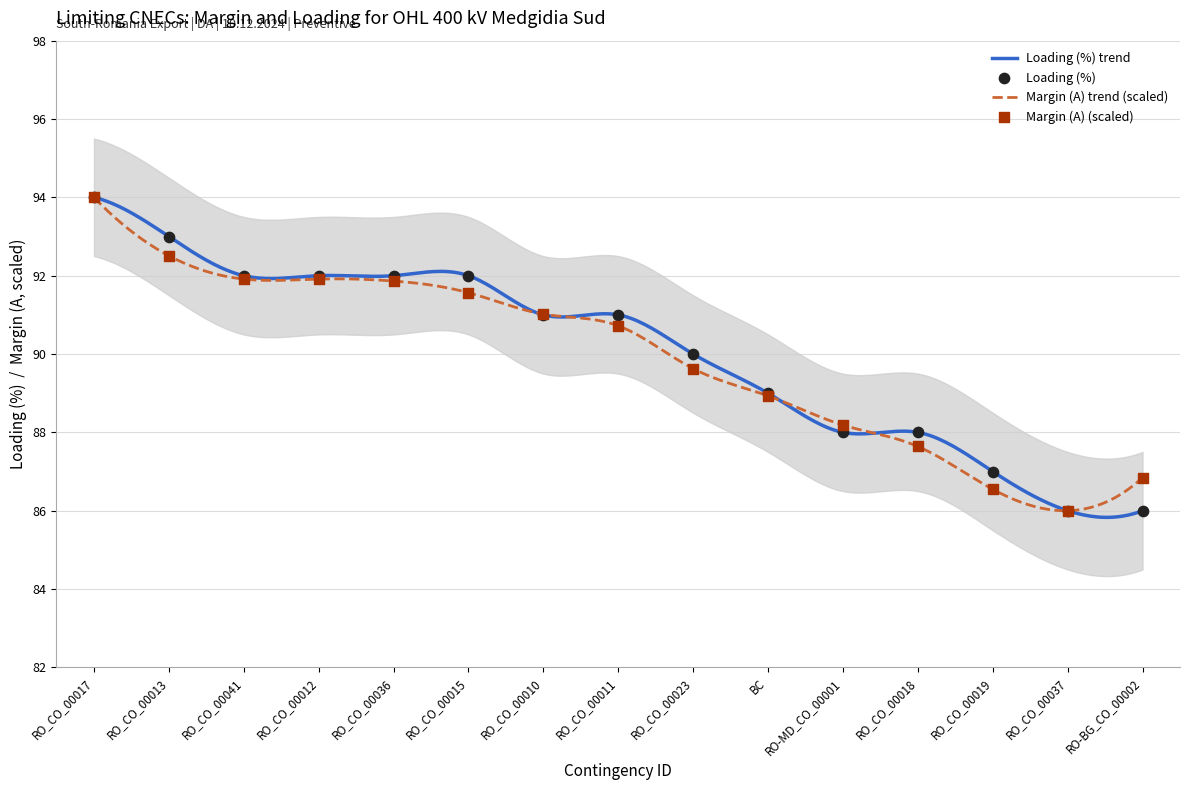

Is the value of Loading (%) at RO-MD_CO_00001 greater than the value of Margin (A) at RO_CO_00037?

Yes